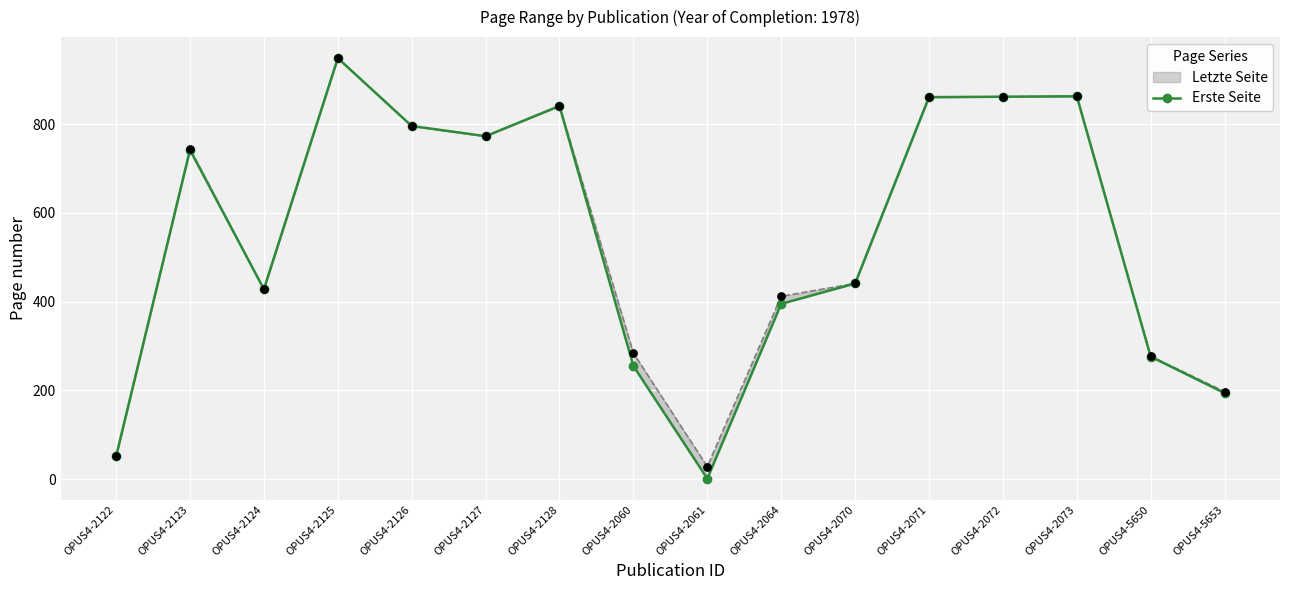

Which has a higher value, OPUS4-2125 or OPUS4-2071?

OPUS4-2125